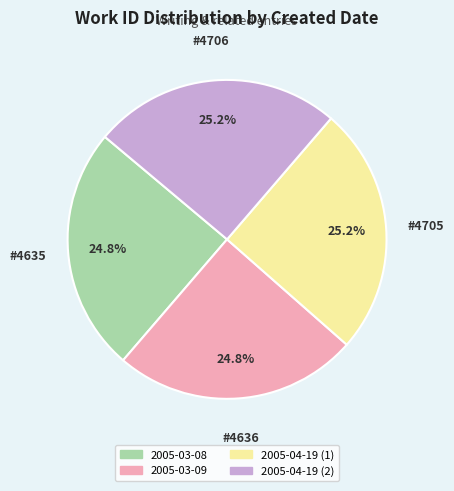

What percentage is the 2005-04-19 (2) slice, to the nearest percent?

25%